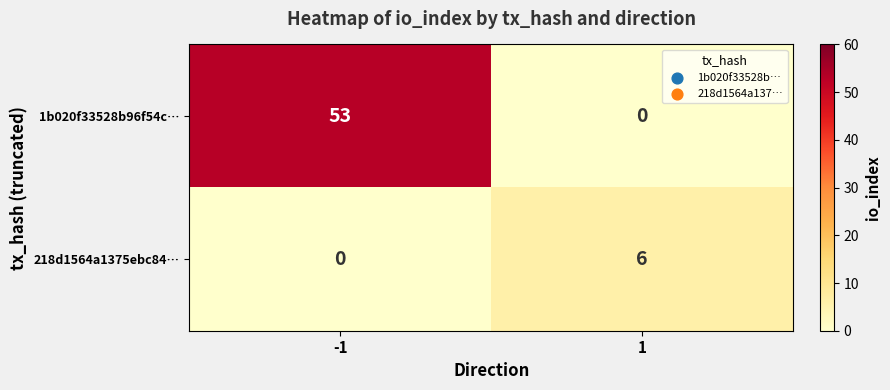

How many values in 1b020f33528b96f54c… are above zero?

1